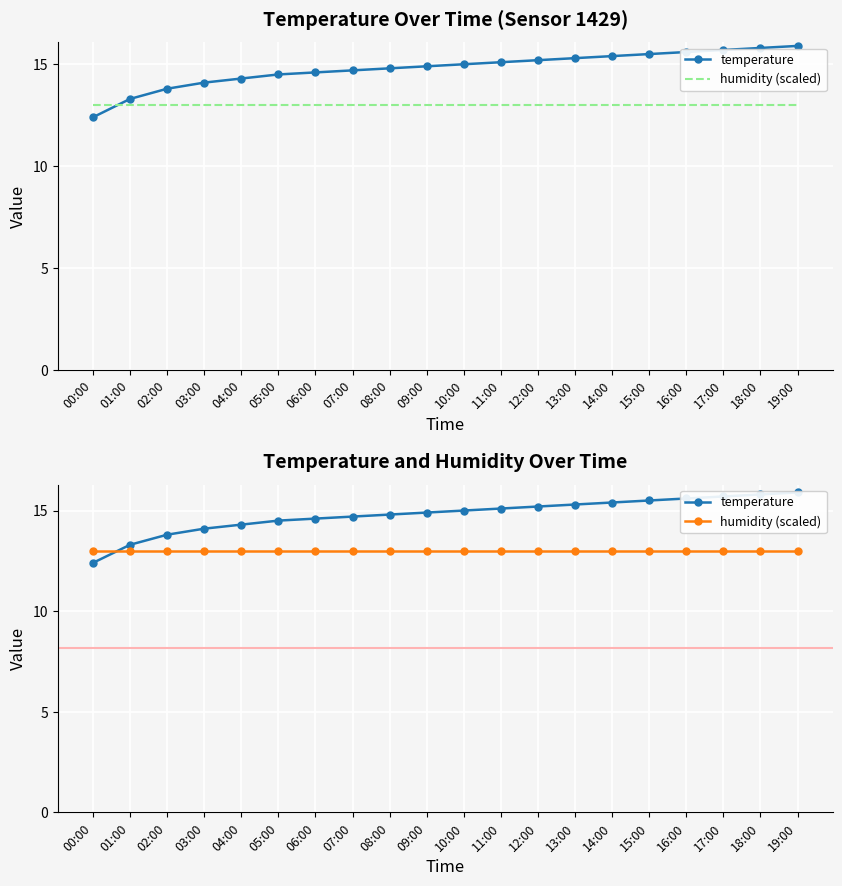

The temperature series shows 14.6 at 06:00. True or false?

True